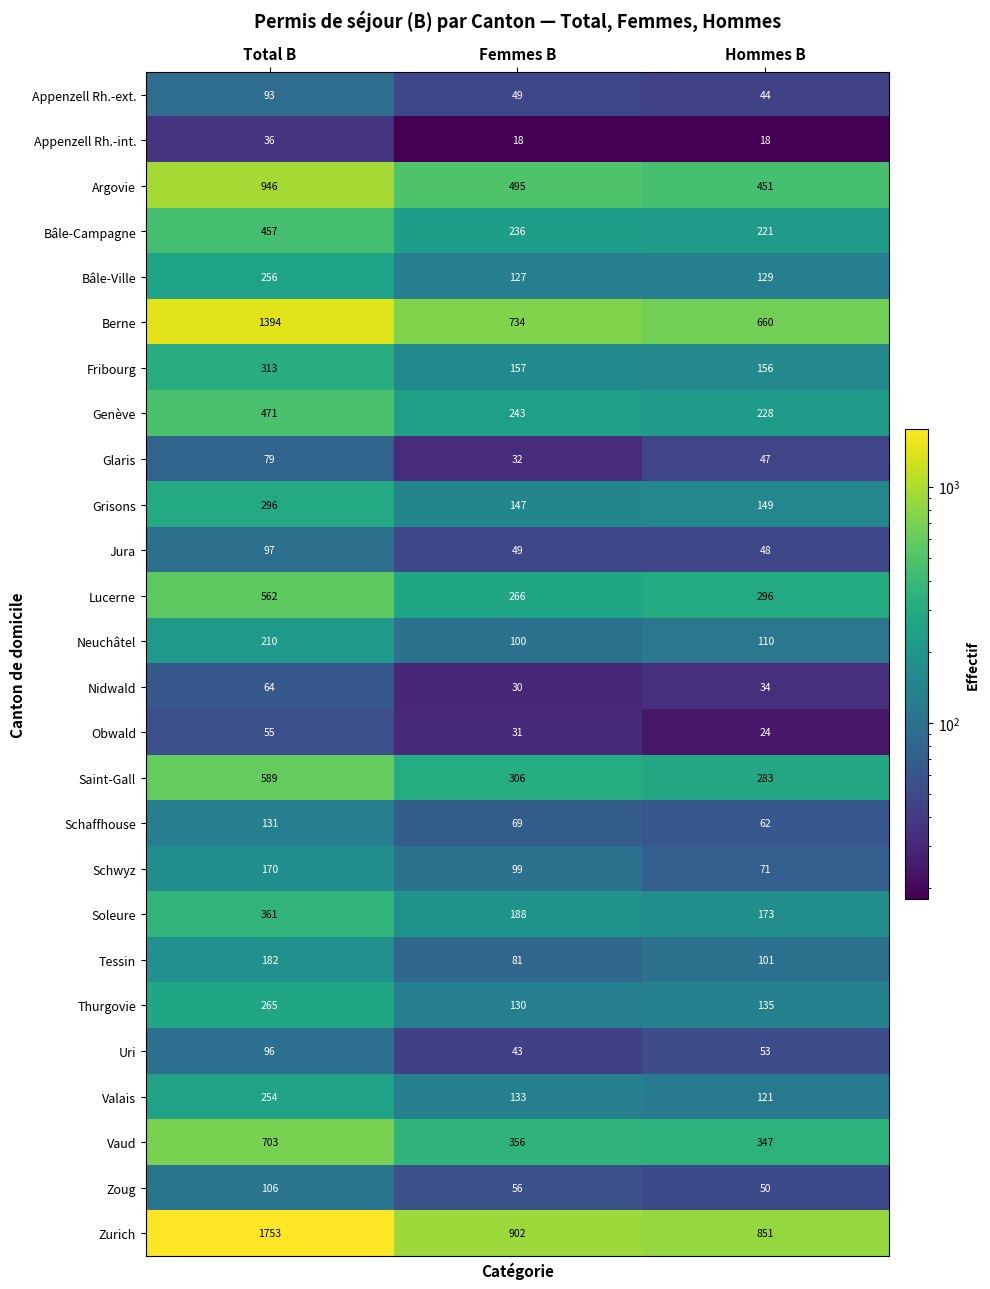

Which series has the widest spread of values?

Zurich